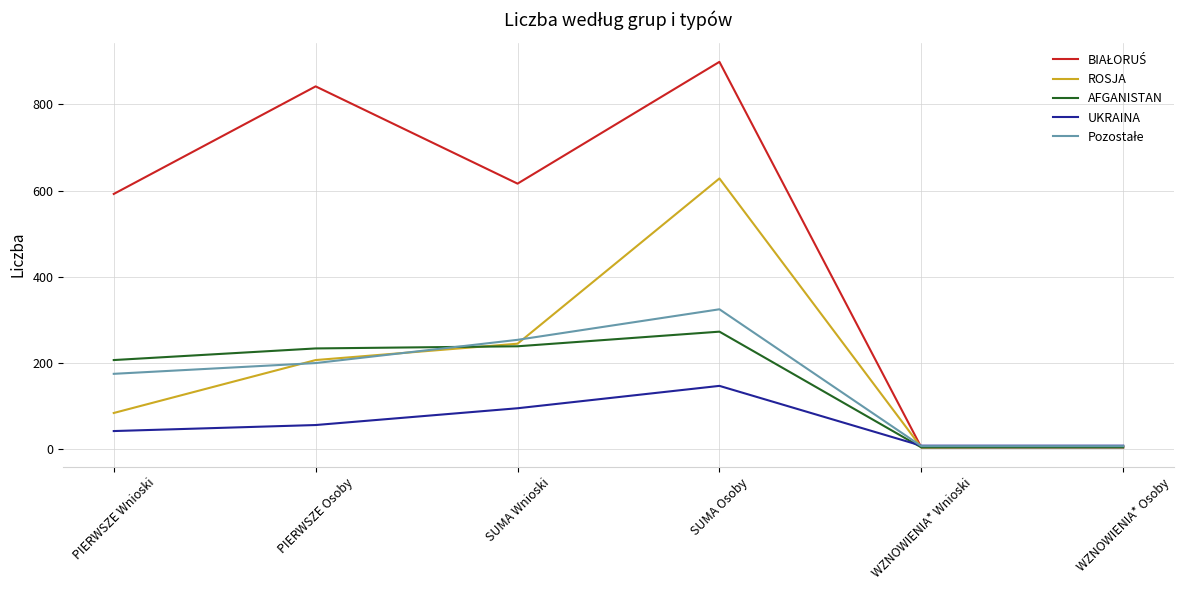

The value of UKRAINA at SUMA Wnioski is 94. True or false?

True